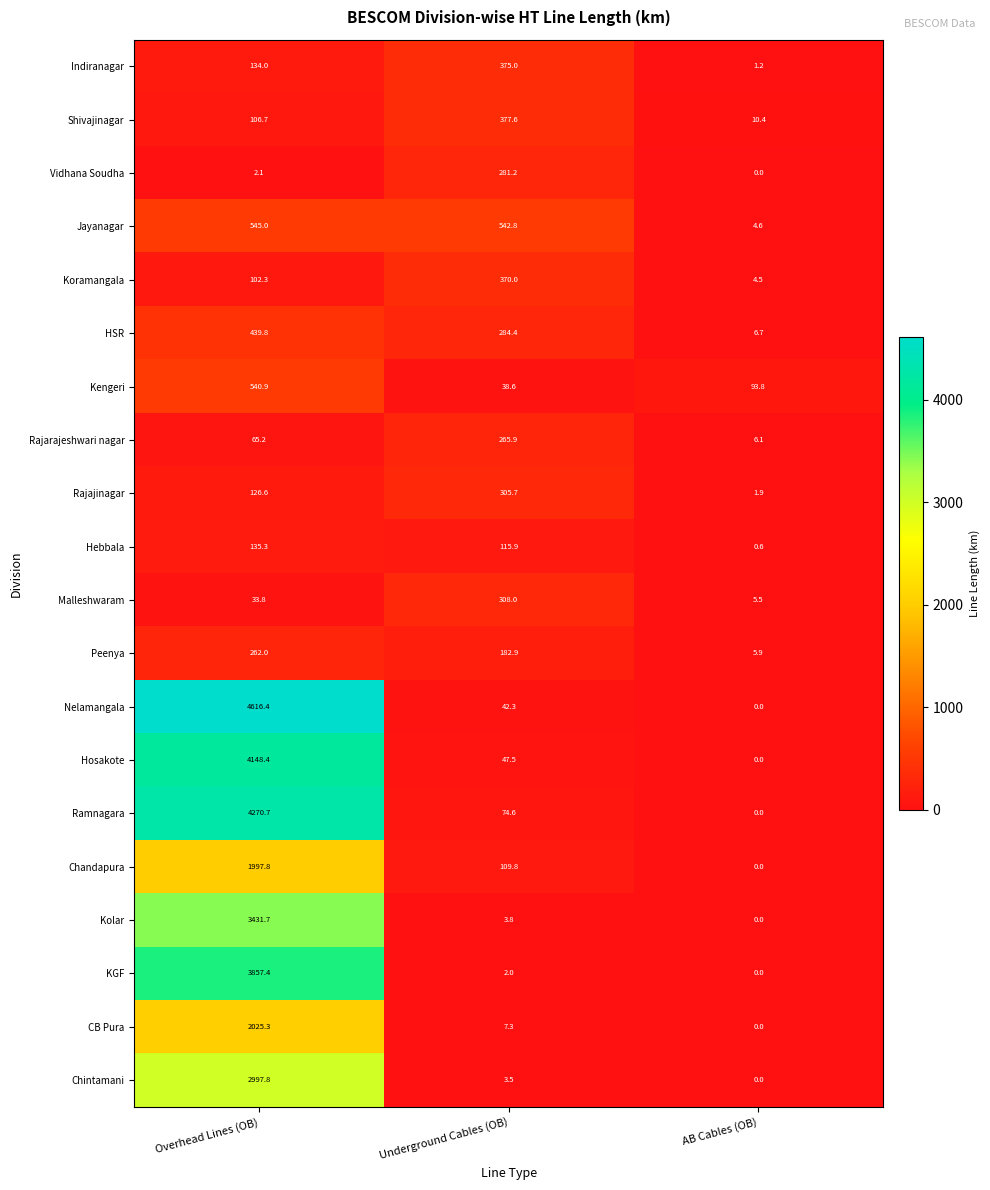

What is the total value across all series at Overhead Lines (OB)?

29839.2